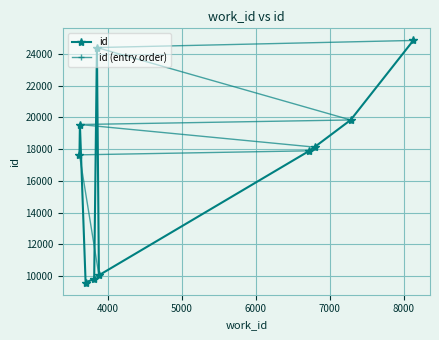

What is the maximum value for id (entry order)?

24856